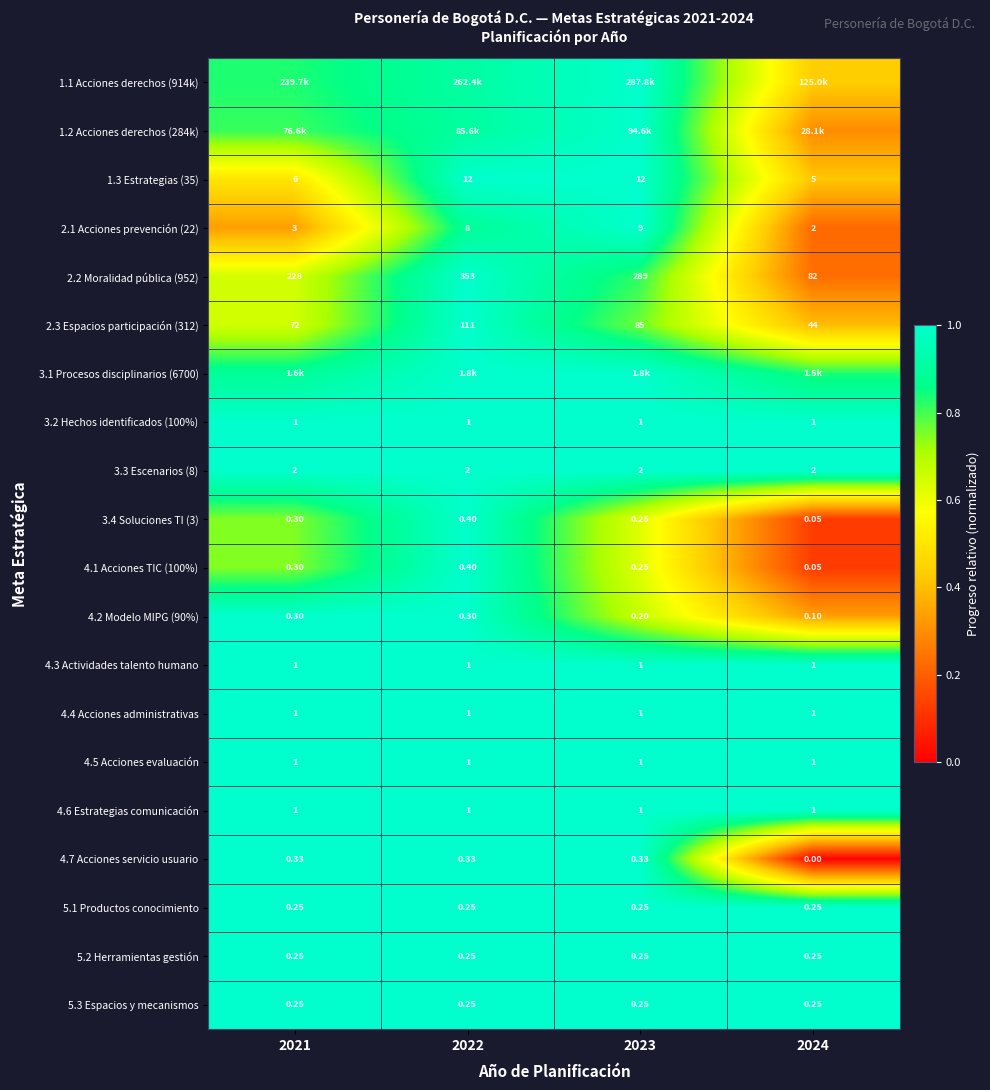

Is the value of 2.2 Moralidad pública (952) at 2022 greater than the value of 2.3 Espacios participación (312) at 2023?

Yes